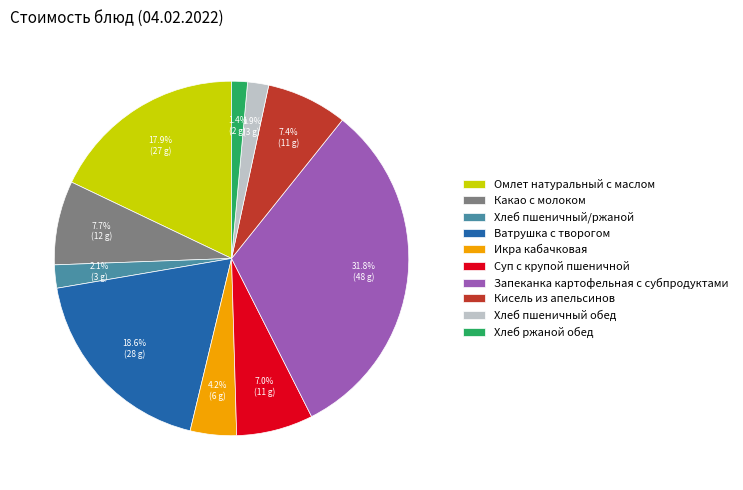

To the nearest percent, what is the combined percentage of Суп с крупой пшеничной and Какао с молоком?

15%